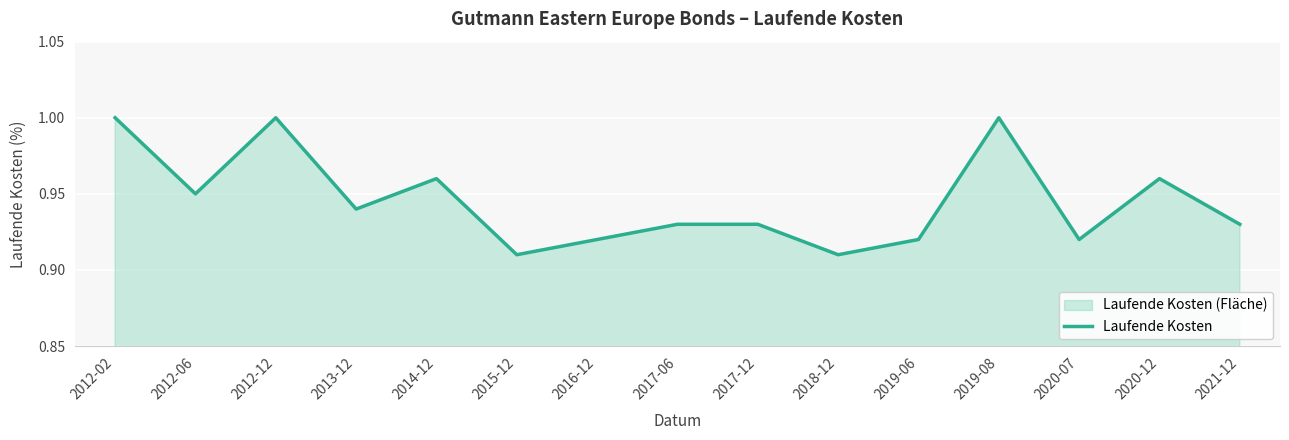

List the labels in order of value, largest first.

2012-02, 2012-12, 2019-08, 2014-12, 2020-12, 2012-06, 2013-12, 2017-06, 2017-12, 2021-12, 2016-12, 2019-06, 2020-07, 2015-12, 2018-12